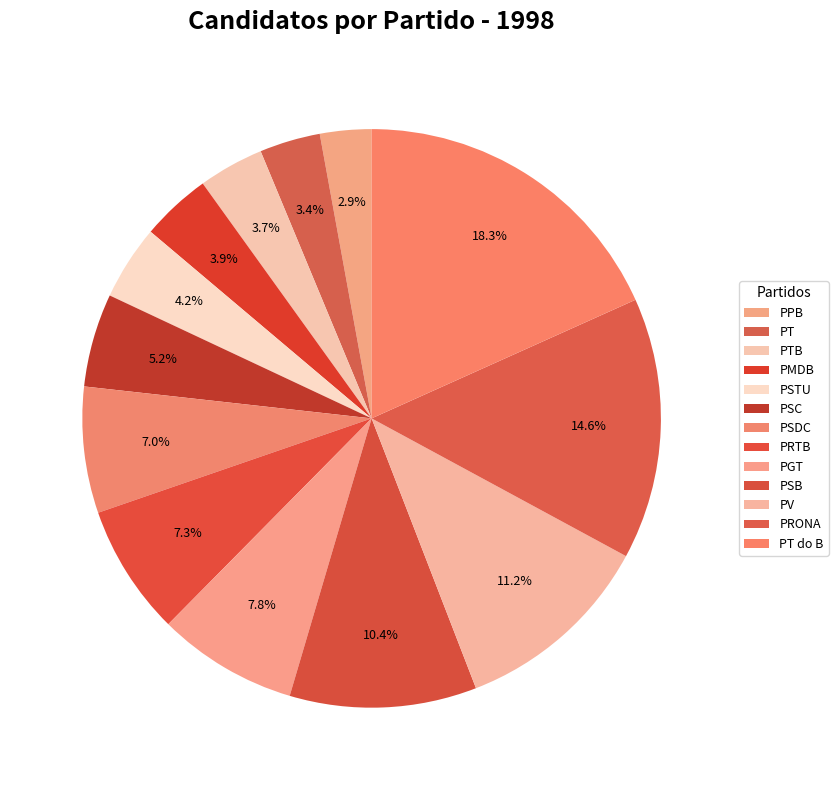

What portion of the pie excludes PT?

96.6%